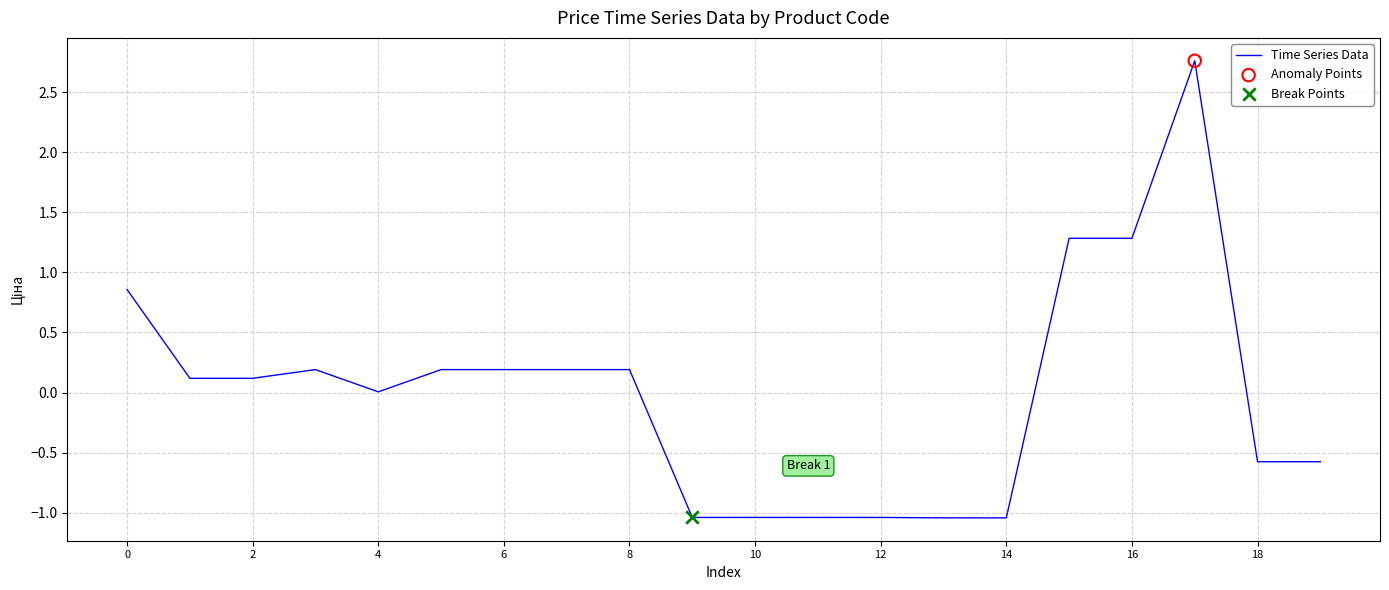

What is the difference between the maximum and minimum values?

3.8